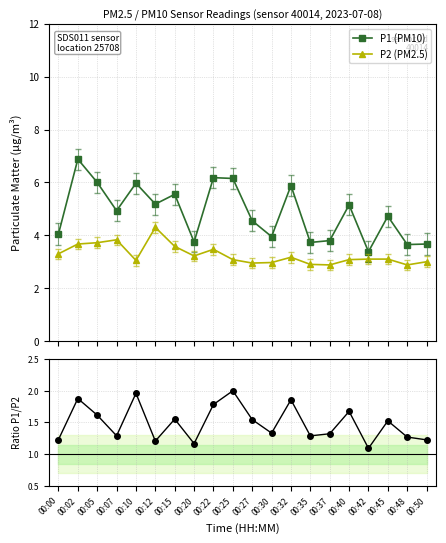

True or false: P1 (PM10) has more than 1 interior local peaks.

True